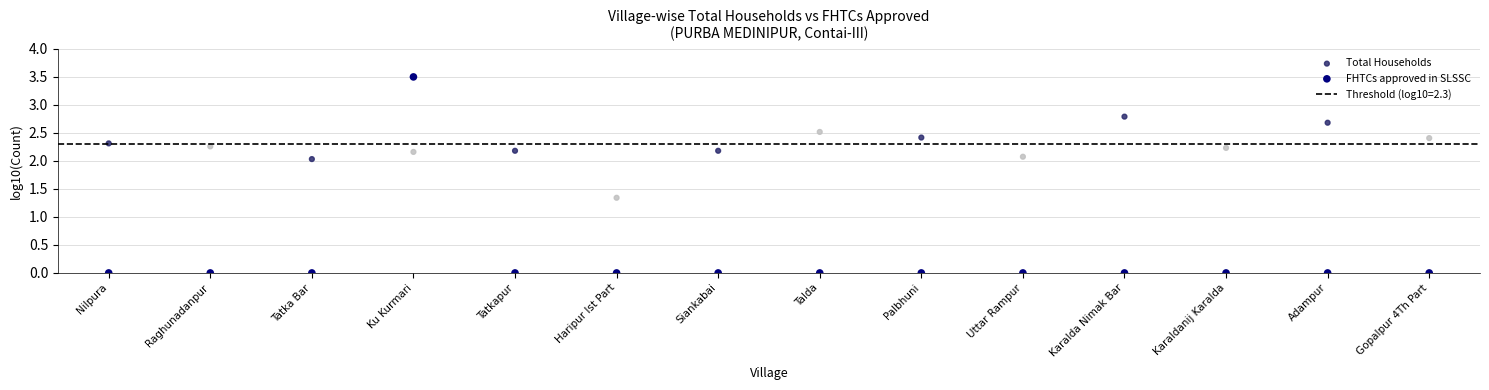

Which series contains the highest Y value?

FHTCs approved in SLSSC